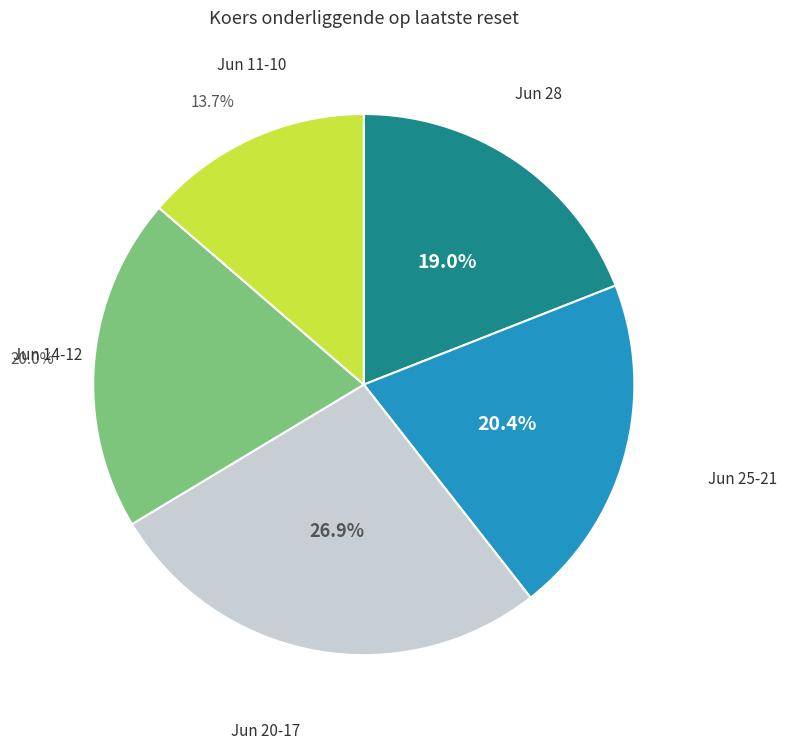

To the nearest percent, what is the average slice percentage?

20%